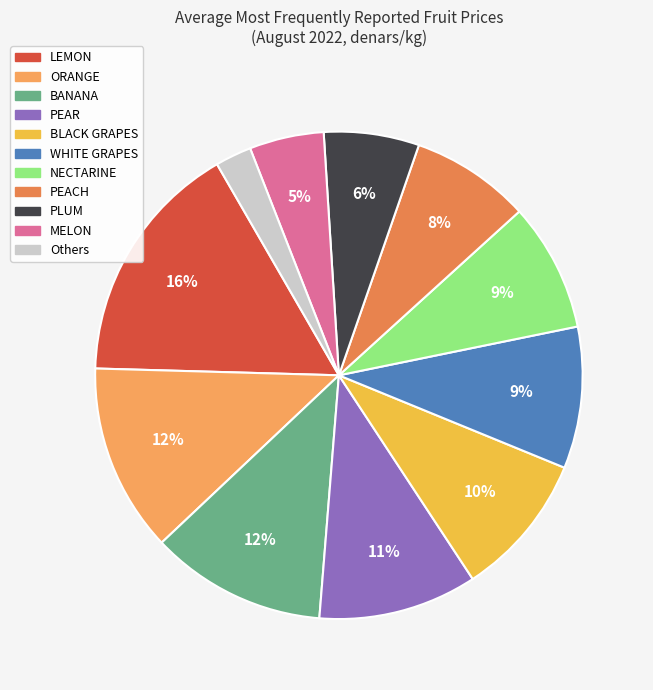

What is the largest slice in the pie chart?

LEMON